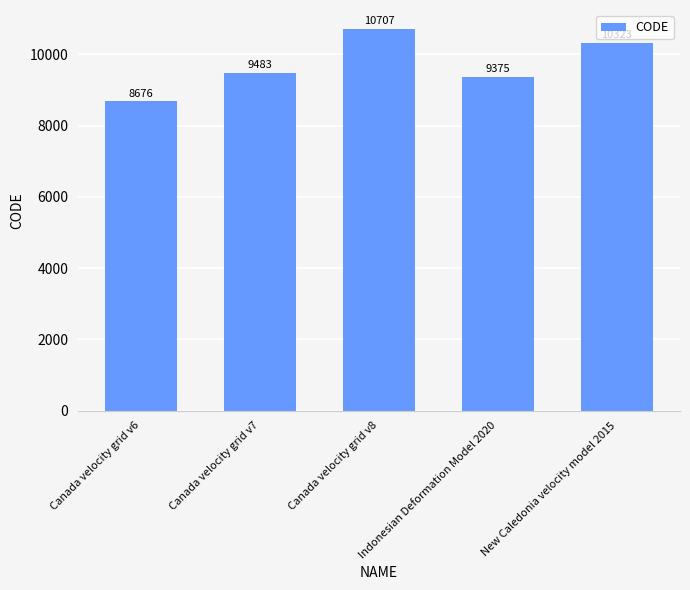

What position from the right is New Caledonia velocity model 2015?

1